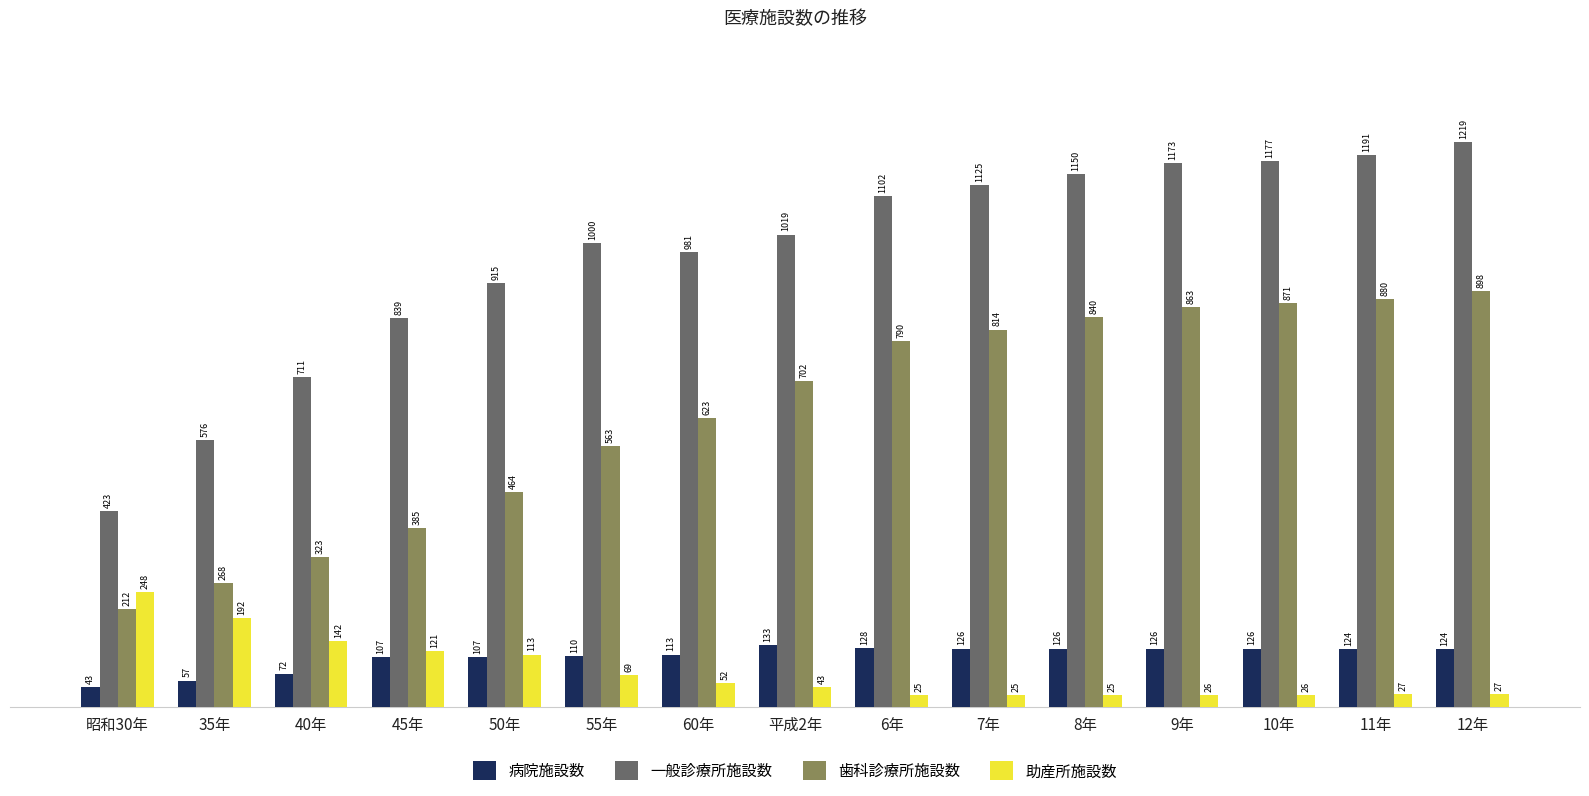

How many series are shown in this chart?

4